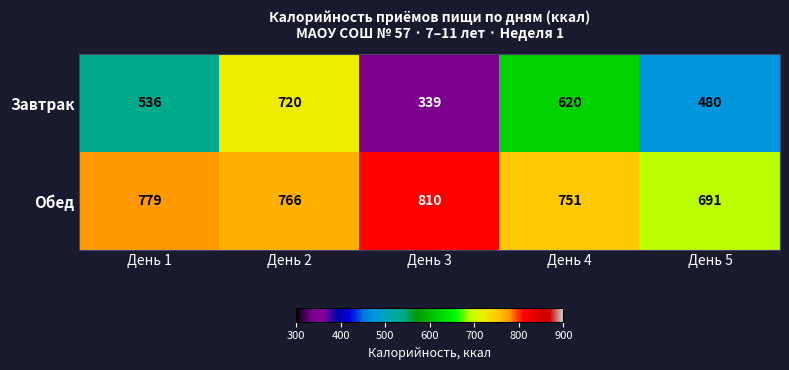

What is the minimum value shown in the chart?

339